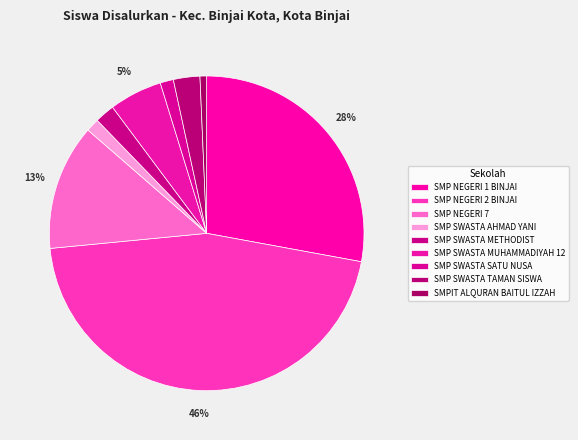

Which category has the biggest portion of the pie?

SMP NEGERI 2 BINJAI